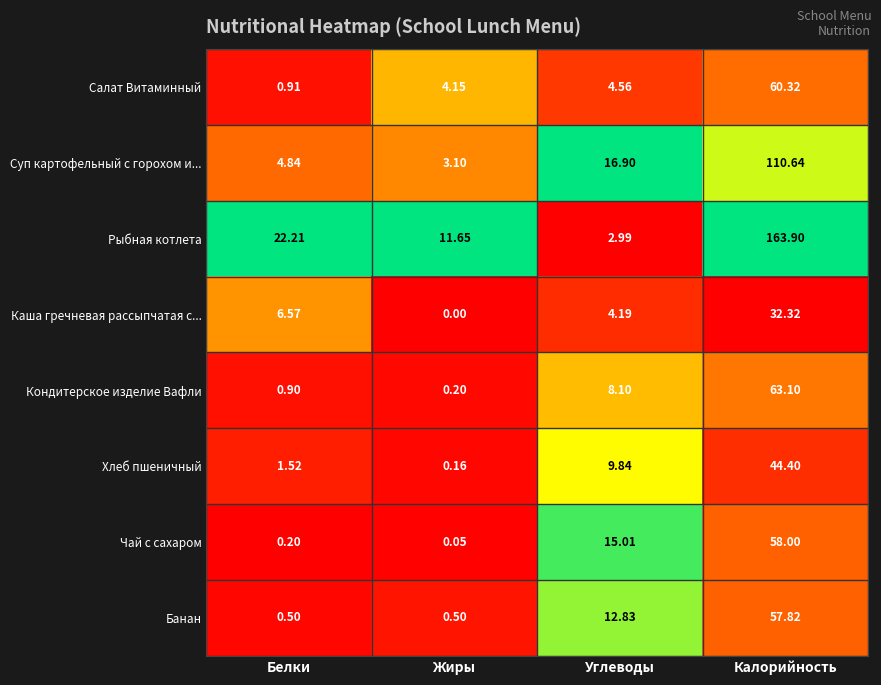

Where does the Салат Витаминный series first go above 4?

Жиры